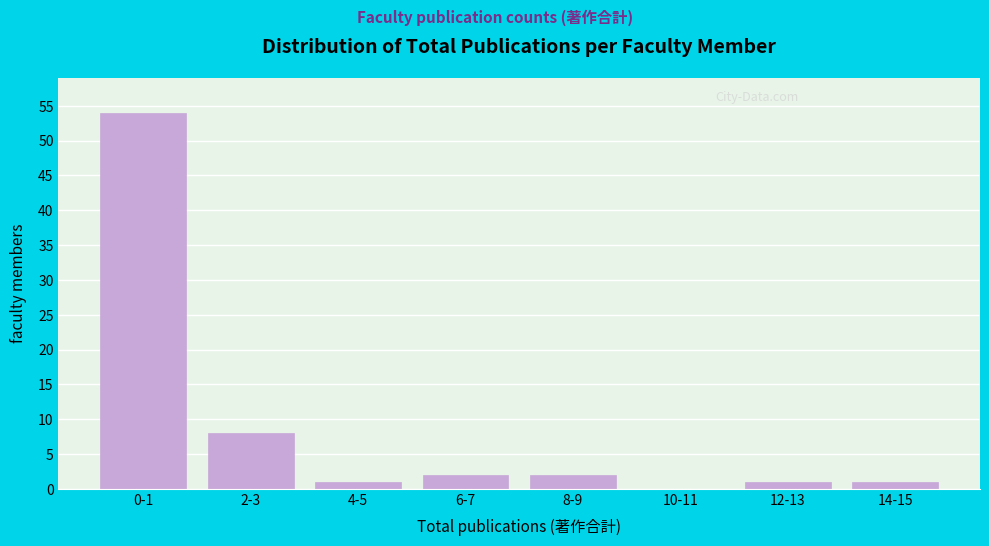

Reading right to left, transcribe all the data shown in this chart.

14-15=1	12-13=1	10-11=0	8-9=2	6-7=2	4-5=1	2-3=8	0-1=54